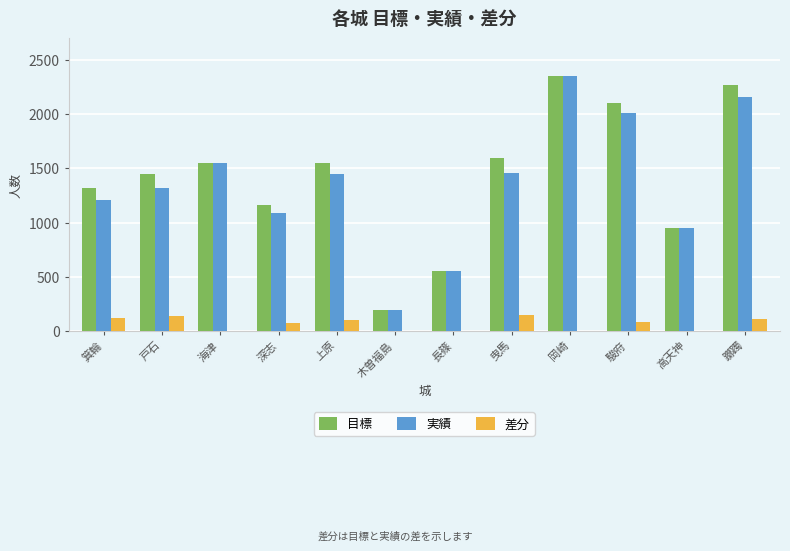

How many data points does each series have?

12